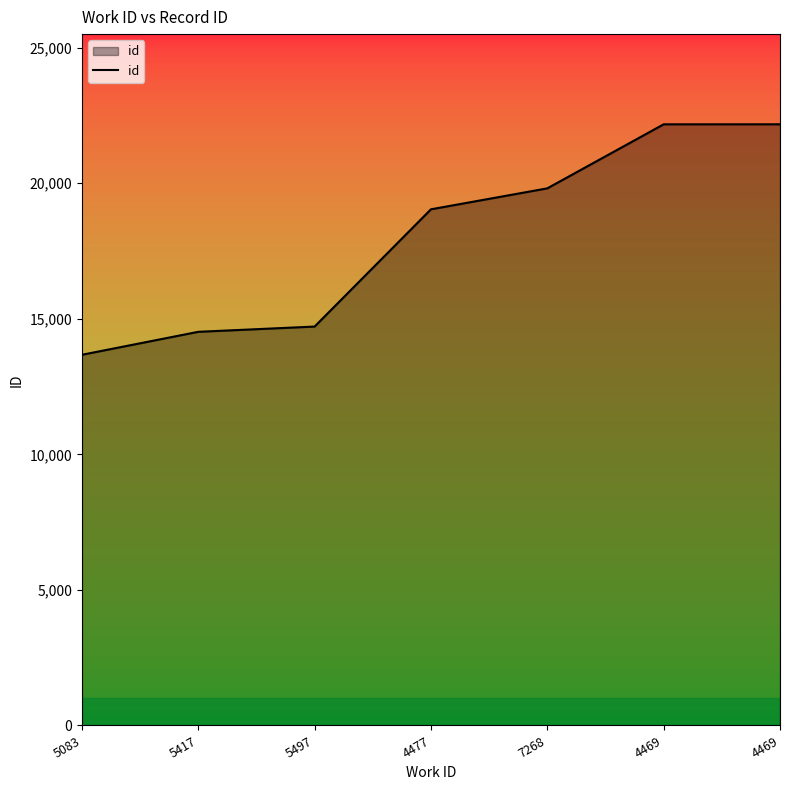

How many series are shown in this chart?

1